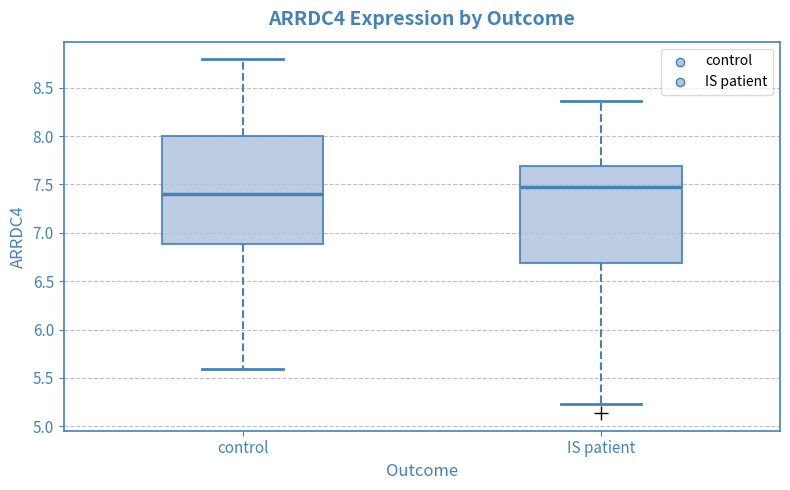

Reading left to right, transcribe this box plot: for each box, give where its median line is, the range the box spans, and where its two whiskers end, as read against the y-axis. The values are not printed on the chart, so give them approximately, as read against the axis.

control: median 7.40, box 6.90 to 8.00, whiskers 5.60 to 8.80
IS patient: median 7.45, box 6.70 to 7.70, whiskers 5.25 to 8.35